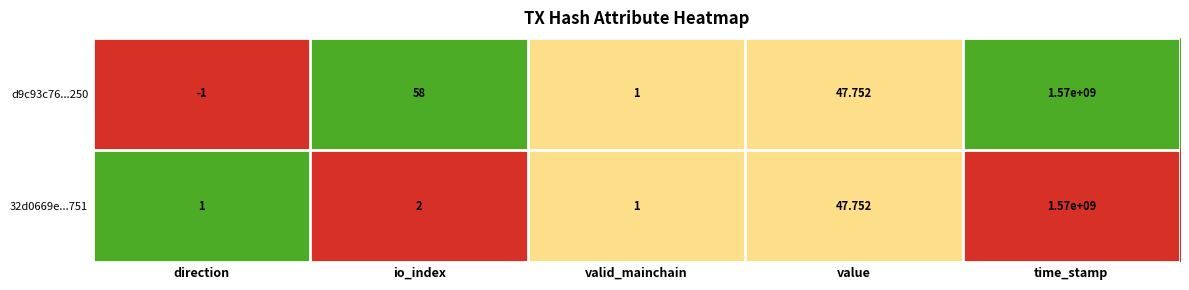

Which series has the widest spread of values?

d9c93c76...250